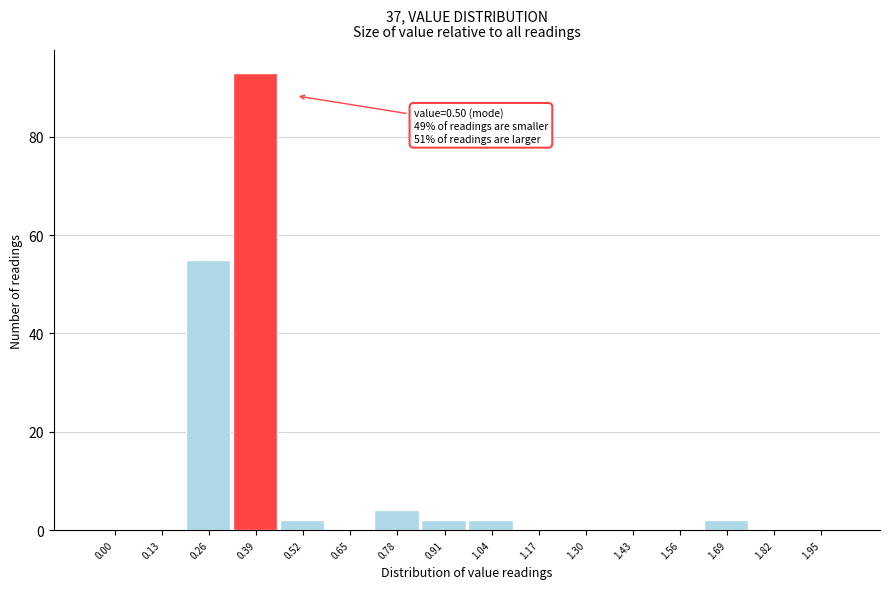

Reading left to right, extract all data points from this chart.

0.00=0	0.13=0	0.26=55	0.39=93	0.52=2	0.65=0	0.78=4	0.91=2	1.04=2	1.17=0	1.30=0	1.43=0	1.56=0	1.69=2	1.82=0	1.95=0